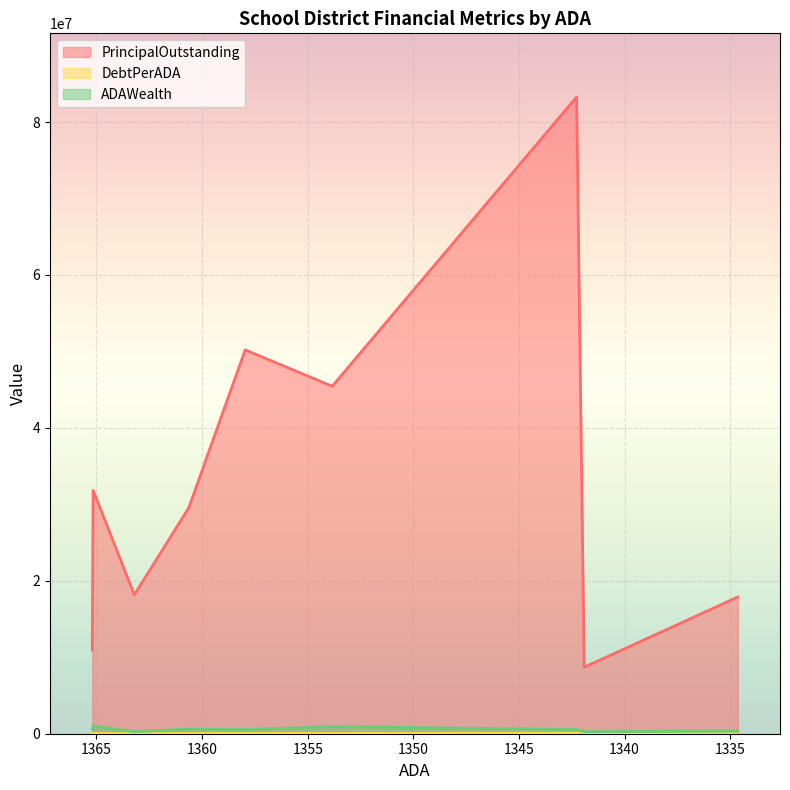

At which category does DebtPerADA reach its first local peak?

1365.16